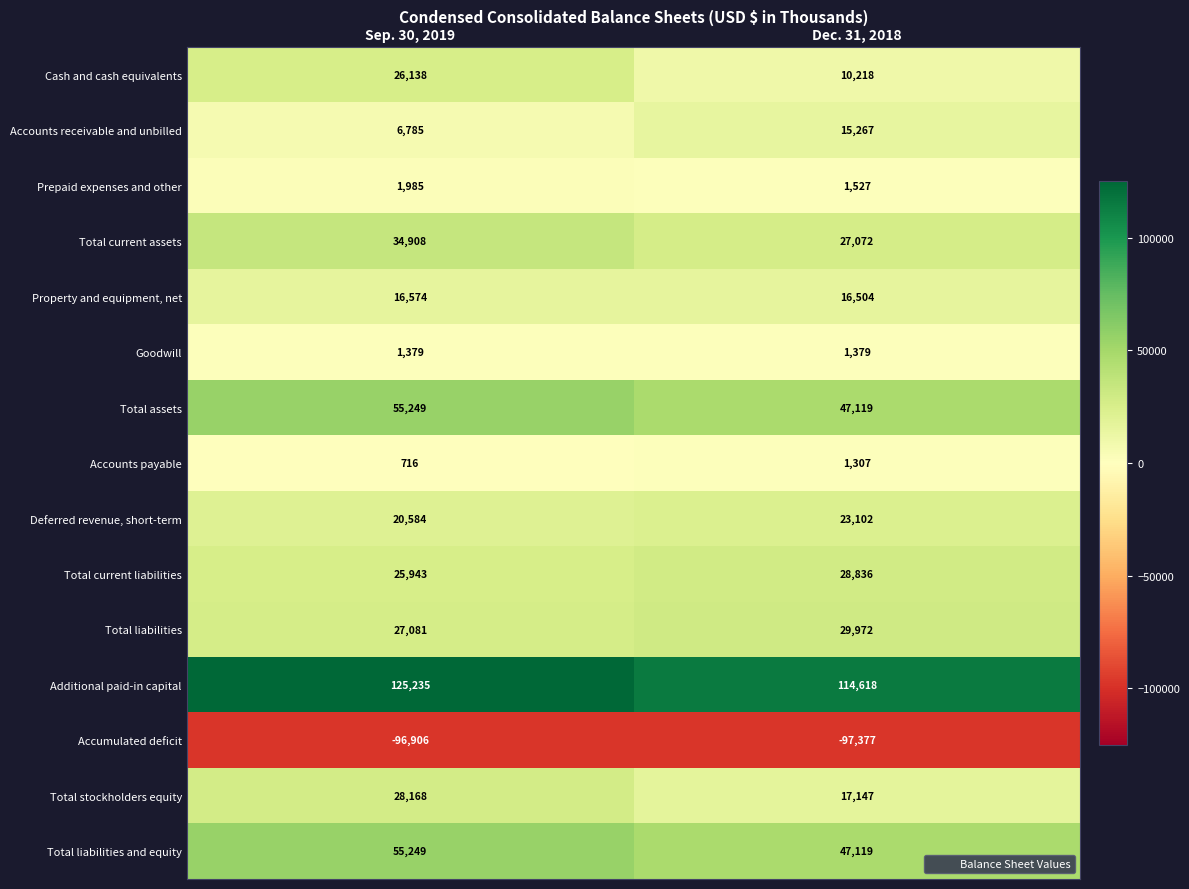

True or false: Total liabilities and equity has a value of 55249 at Sep. 30, 2019.

True